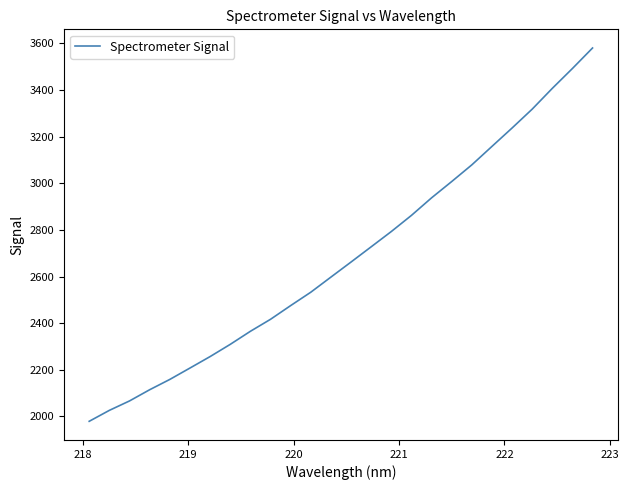

How many values exceed 2662?

13